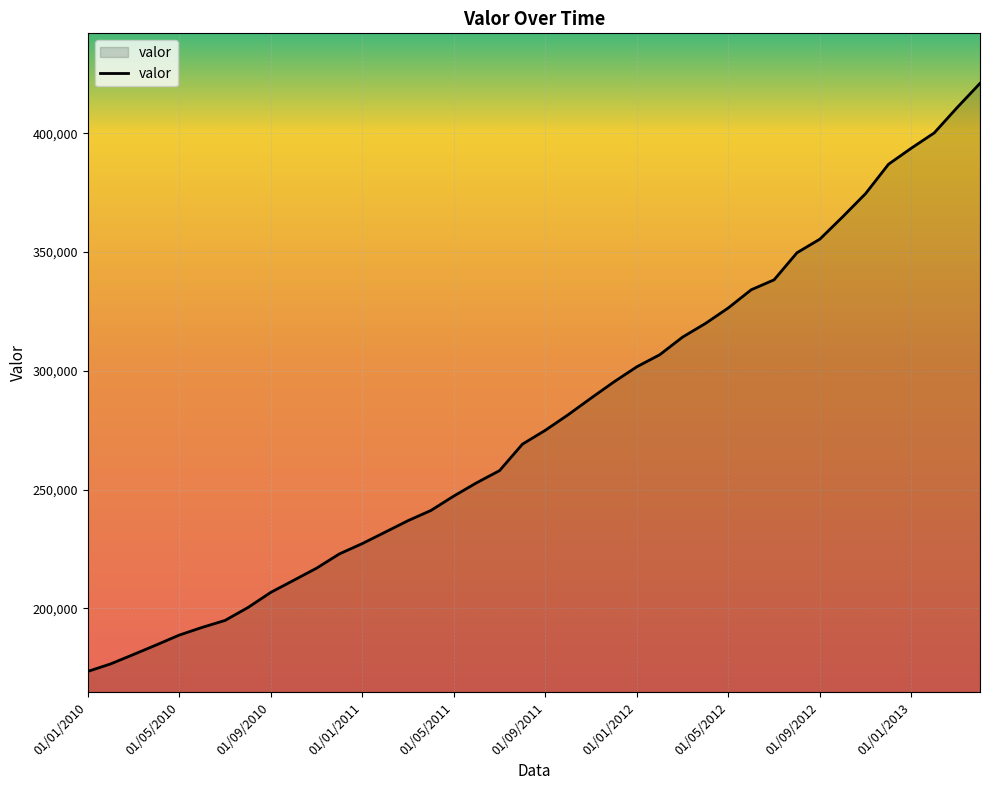

What is the maximum value shown in the chart?

420967